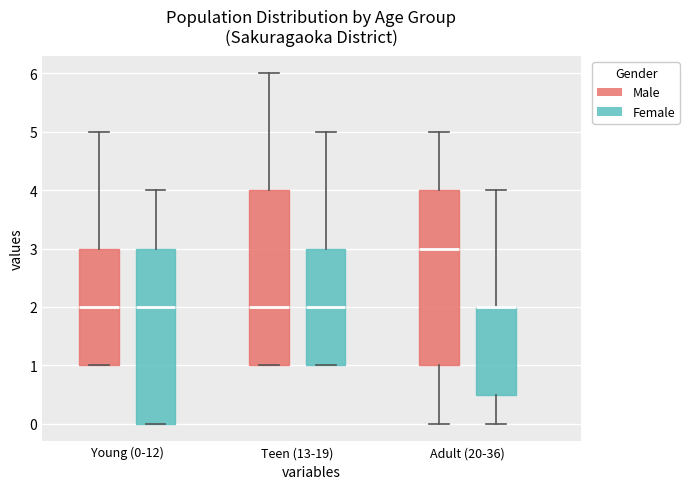

Where is the lower edge of the box for Young (0-12) (Male) on the y-axis? The values are not printed on the chart, so give them approximately, as read against the axis.

1.0